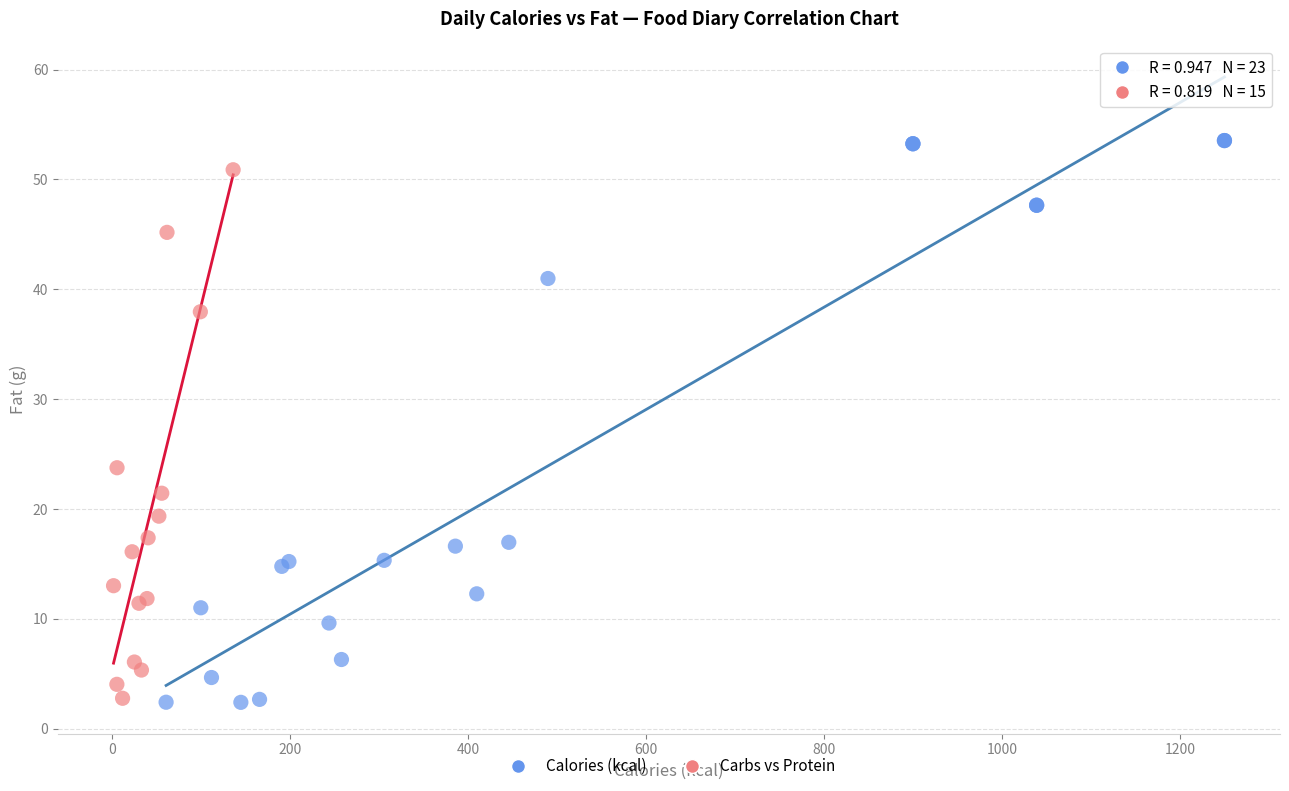

Which series has the largest Y range (max minus min)?

Calories (kcal)